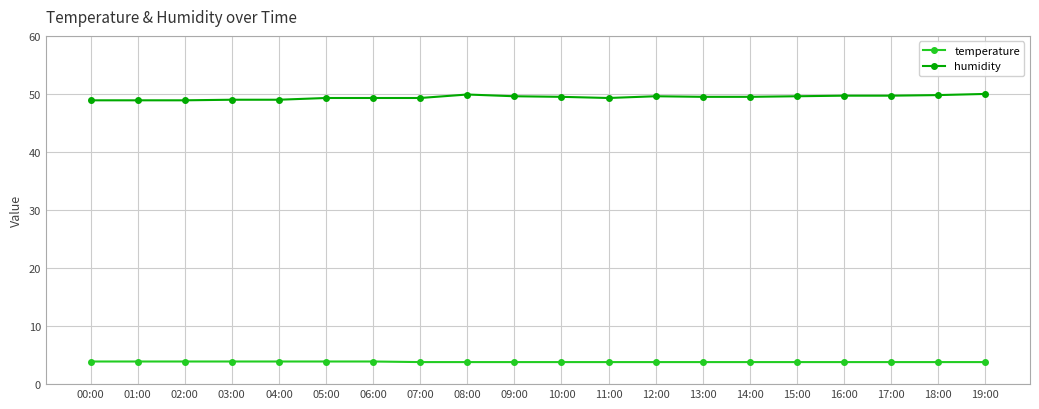

What is the value of the temperature point at the 16th from the left?

3.8